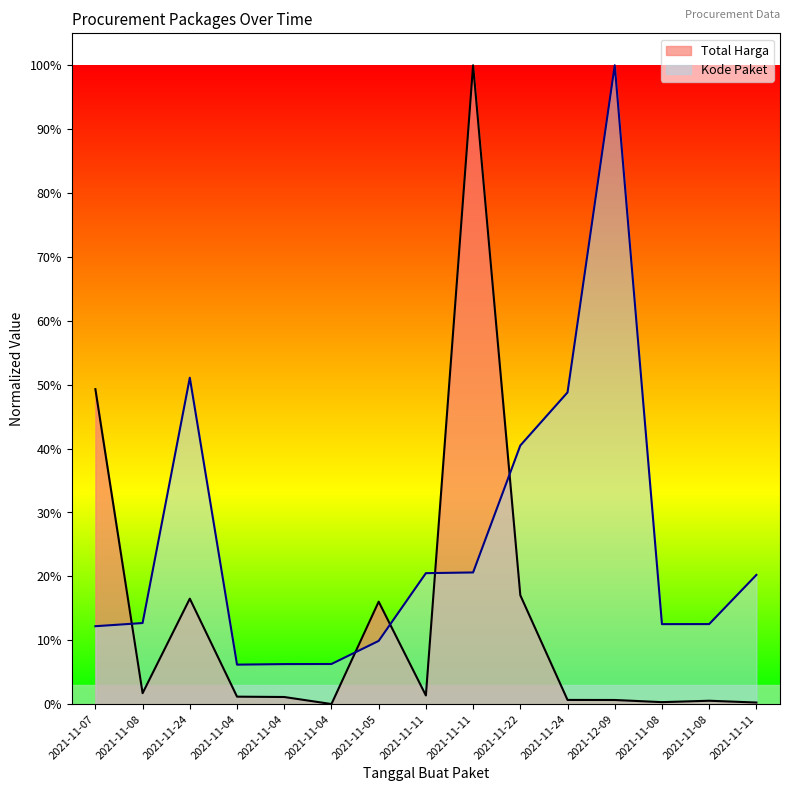

Which series has the widest spread of values?

Total Harga